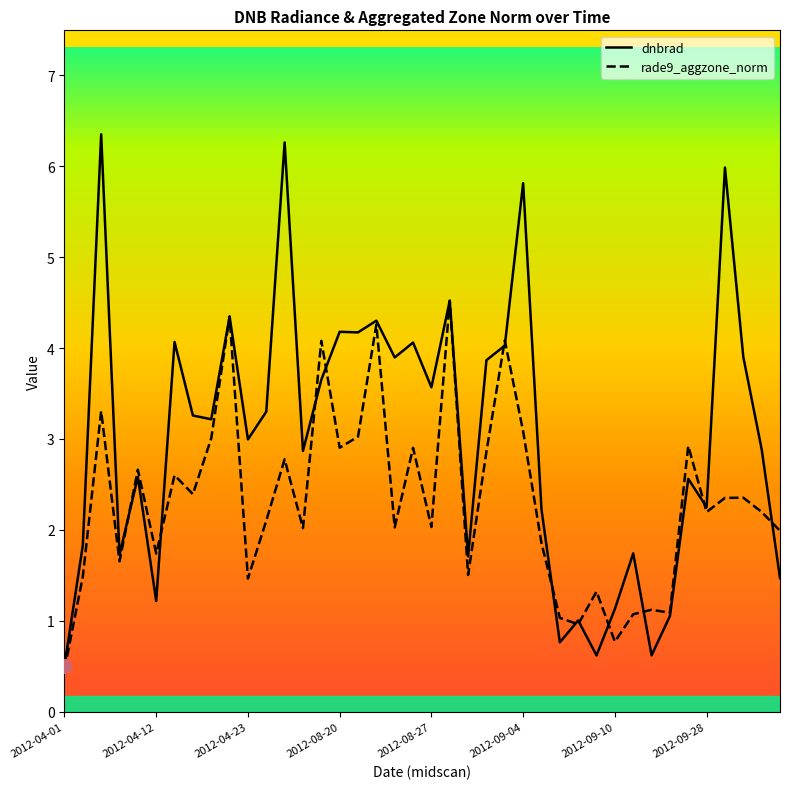

Which series has the largest total across all categories?

dnbrad